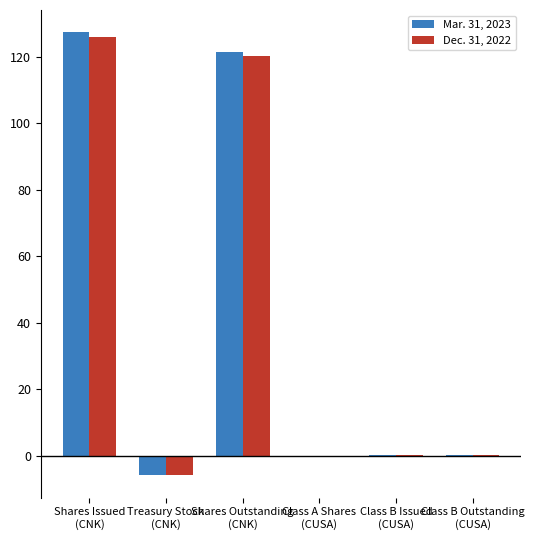

What is the sum of all Dec. 31, 2022 values?

241.2